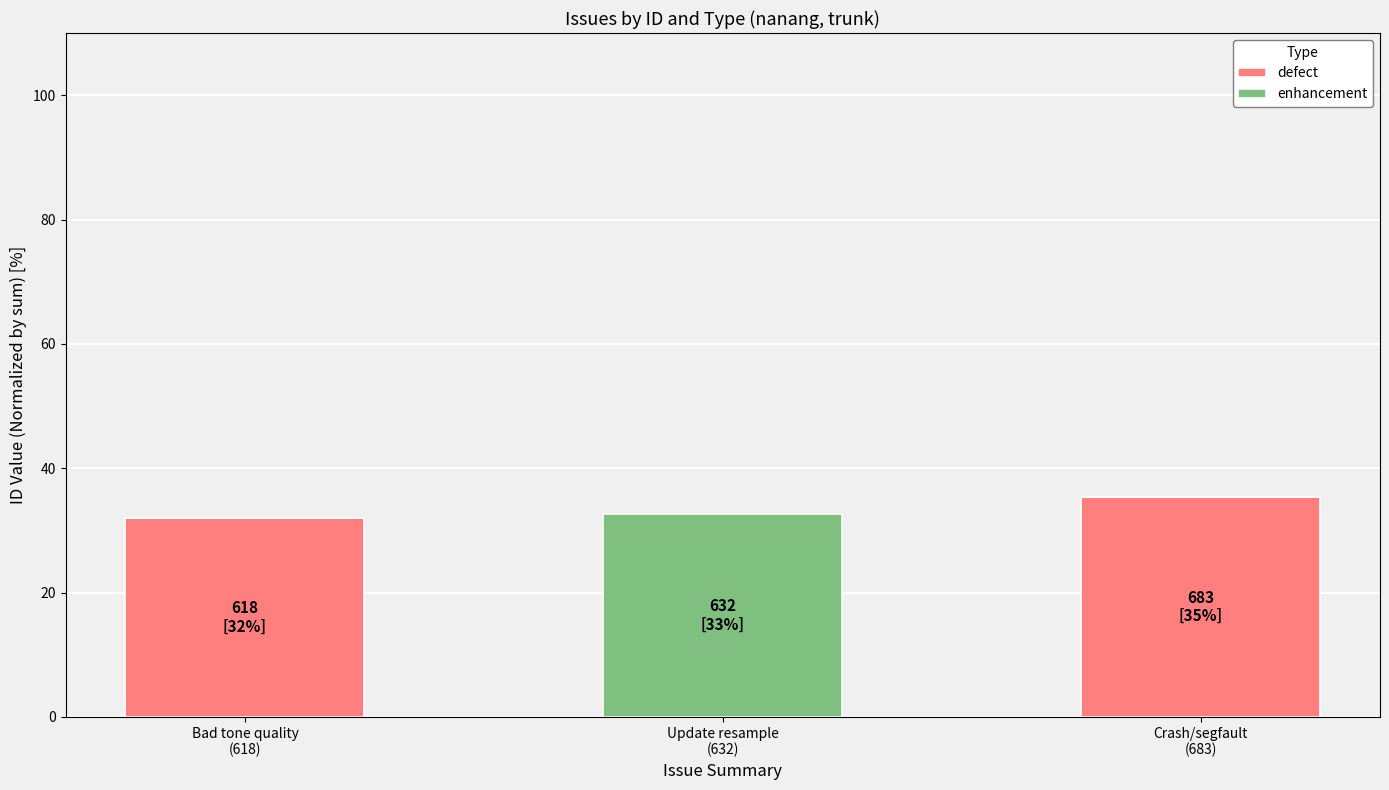

Does the chart contain stacked bars?

Yes